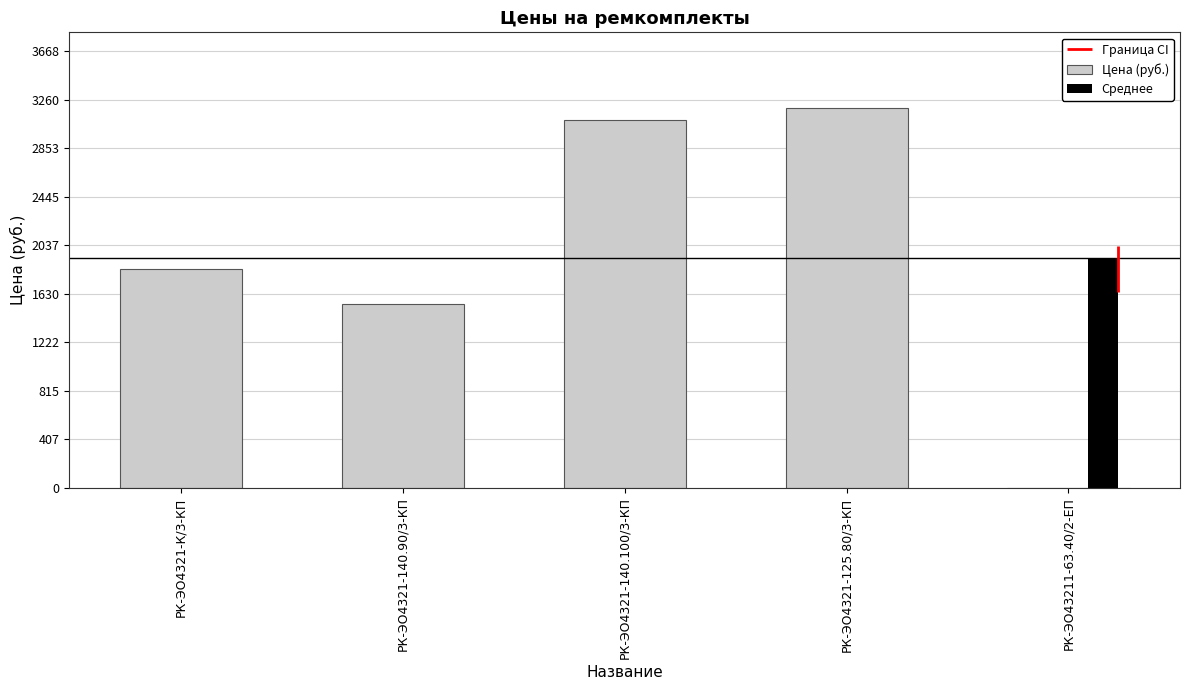

At which label does the data first exceed 1837?

РК-ЭО4321-К/3-КП